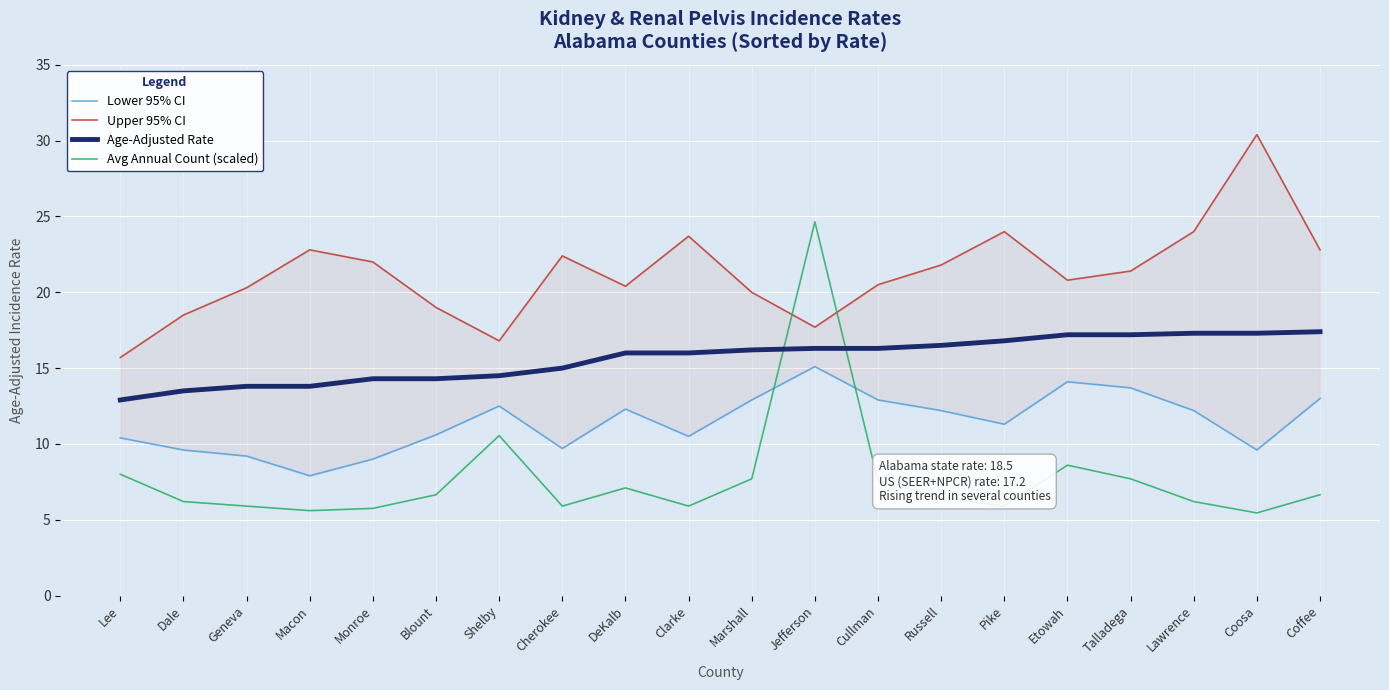

True or false: Age-Adjusted Rate and Upper 95% CI intersect in this chart.

False